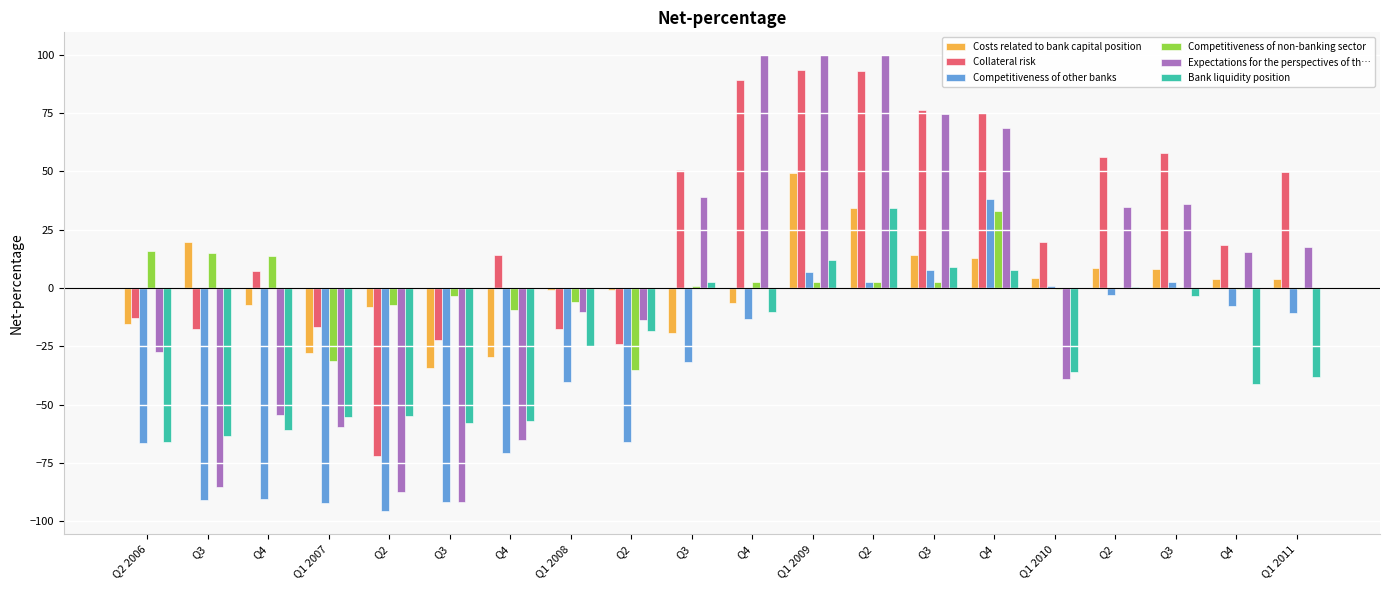

How many series are shown in this chart?

6